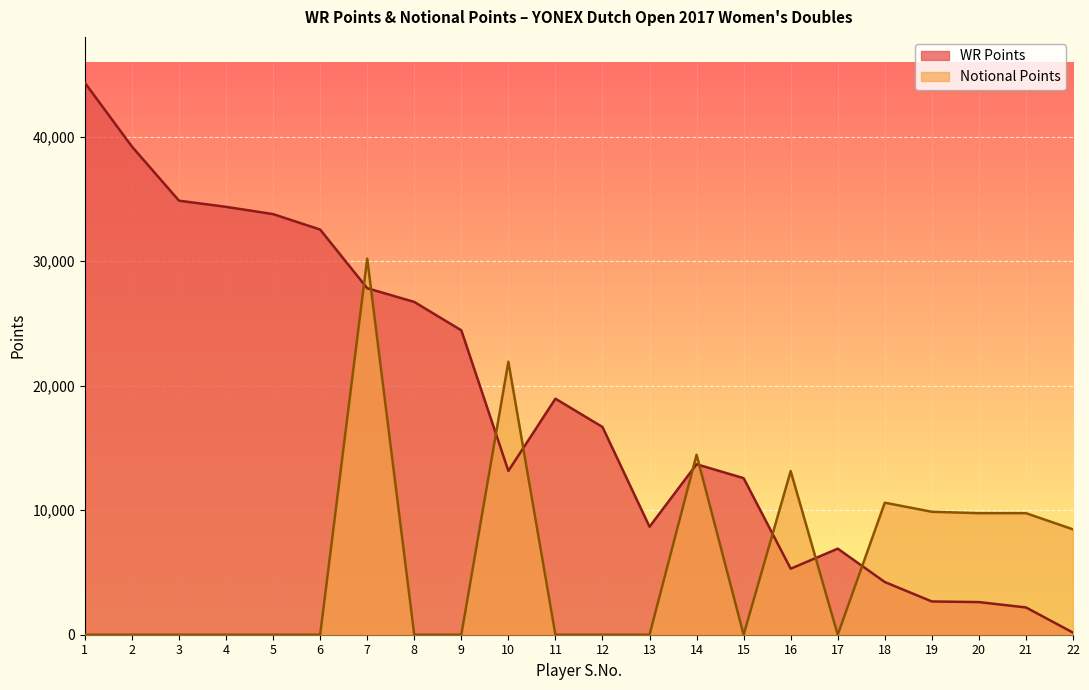

True or false: Notional Points has a value of 3685 at 22.

False